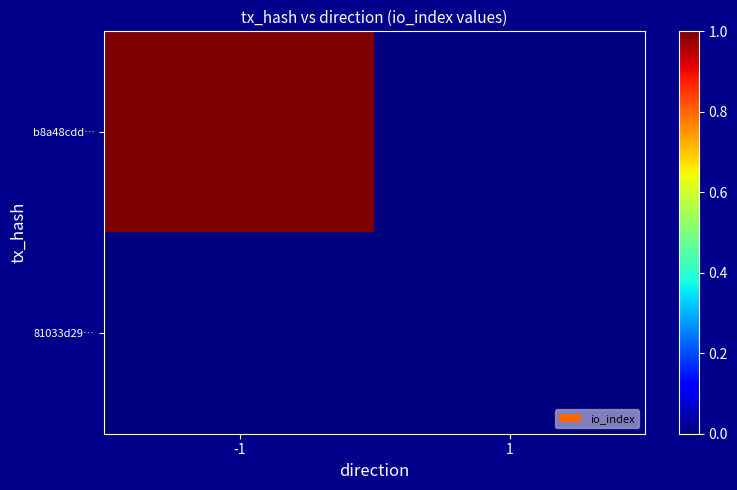

What is the sum of the b8a48cdd… values at 1 and -1?

1